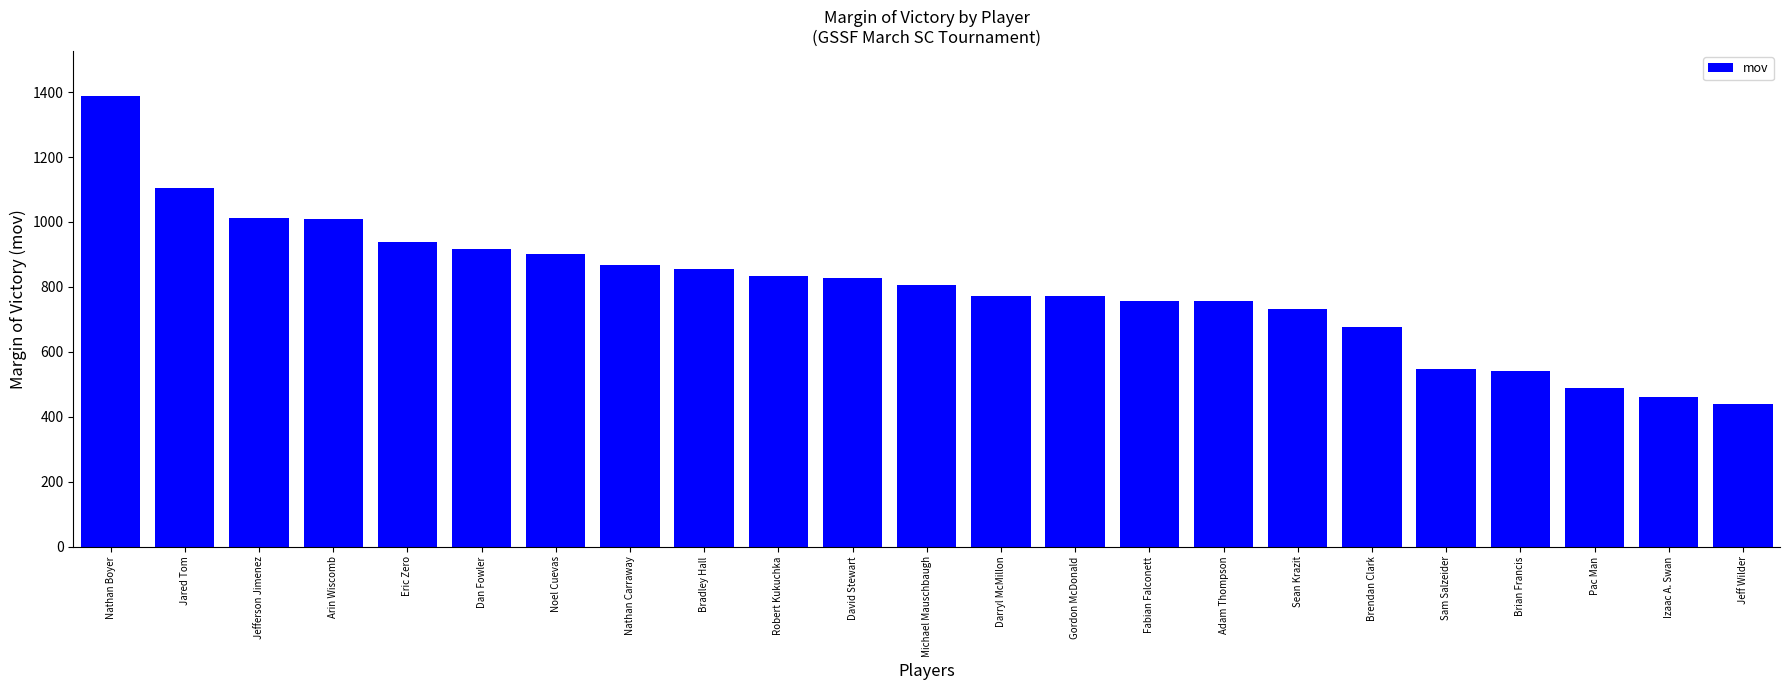

What is the sum of the values at Fabian Falconett and Dan Fowler?

1675